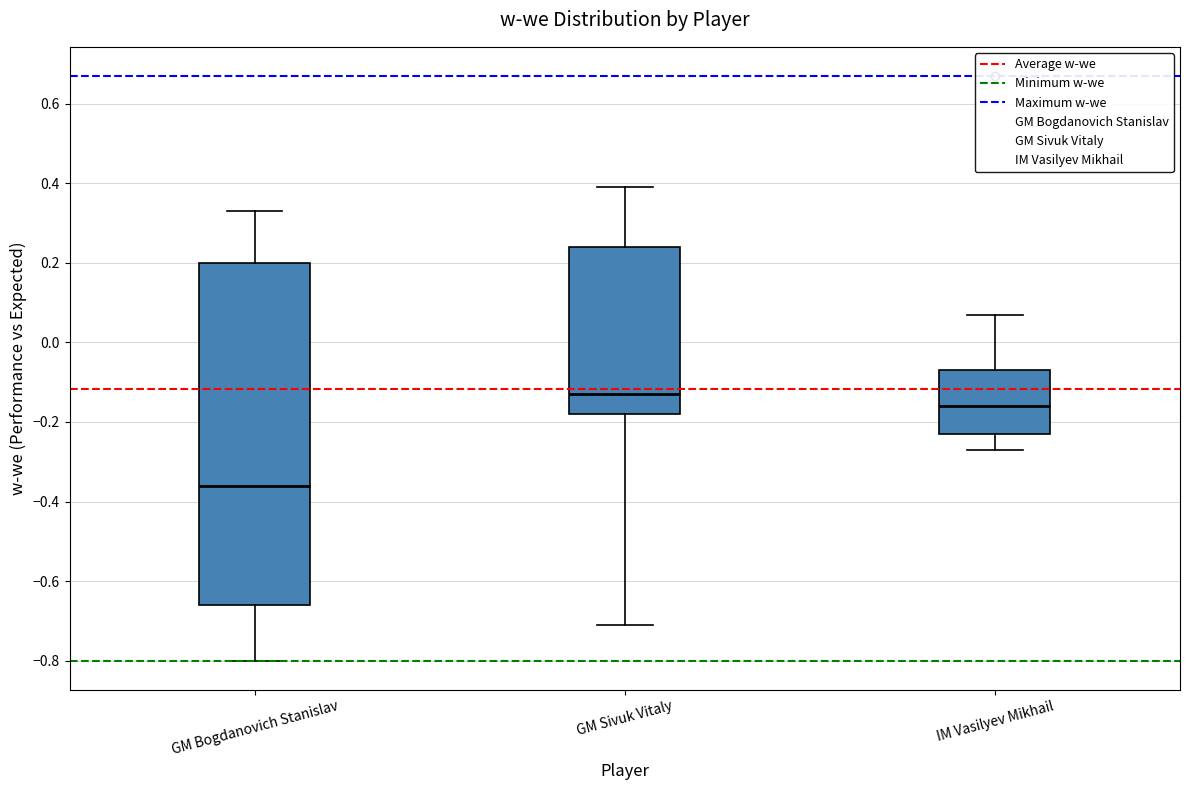

Reading left to right, transcribe this box plot: for each box, give where its median line is, the range the box spans, and where its two whiskers end, as read against the y-axis. The values are not printed on the chart, so give them approximately, as read against the axis.

GM Bogdanovich Stanislav: median -0.36, box -0.66 to 0.20, whiskers -0.80 to 0.34
GM Sivuk Vitaly: median -0.12, box -0.18 to 0.24, whiskers -0.70 to 0.40
IM Vasilyev Mikhail: median -0.16, box -0.22 to -0.06, whiskers -0.26 to 0.08